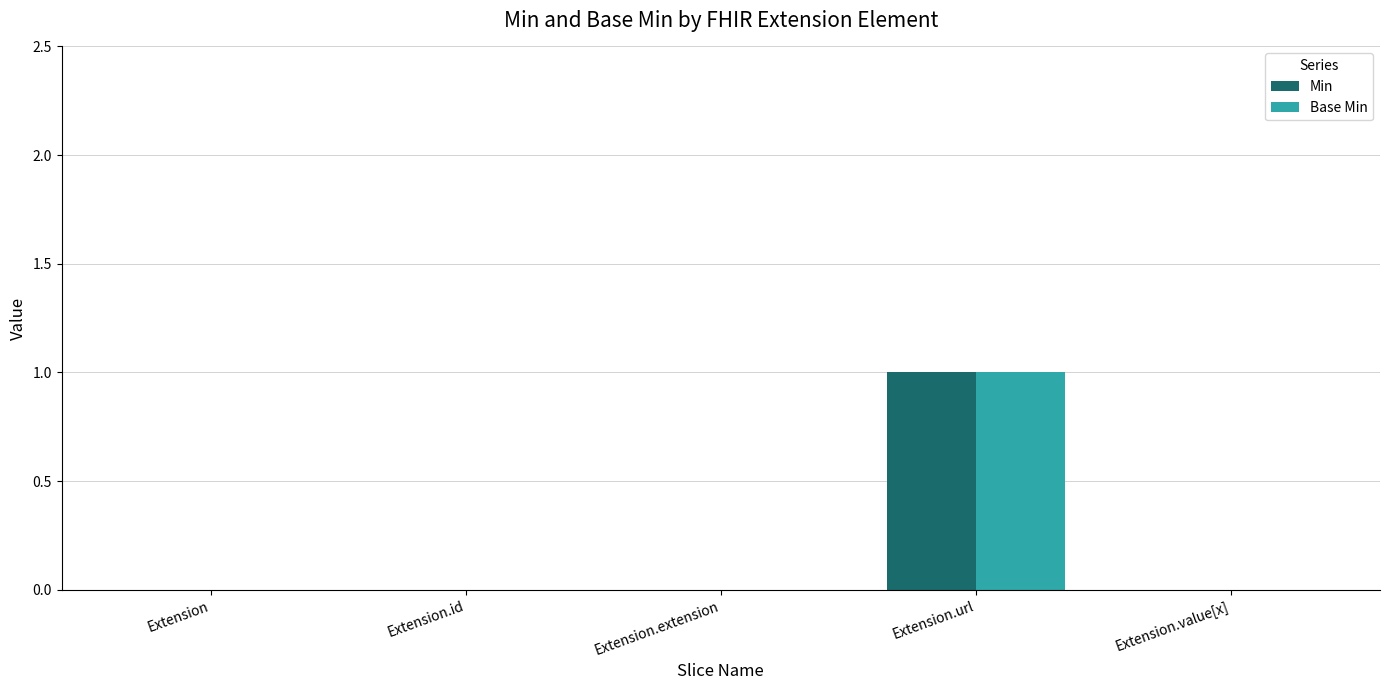

Is it true that Min equals 1 at Extension.url?

True